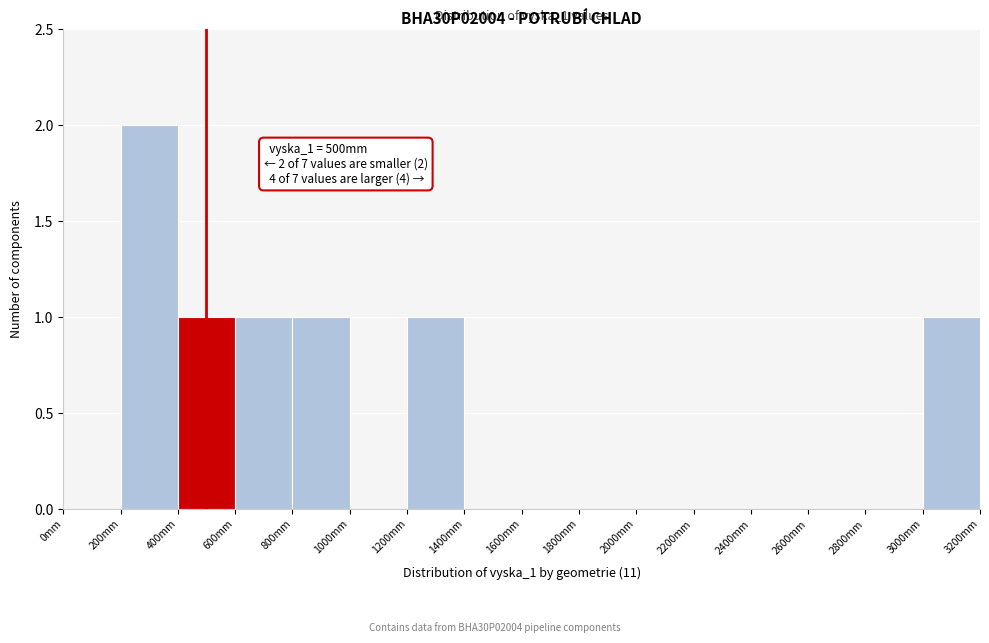

Over which range of the x-axis is the bar tallest?

200 to 400